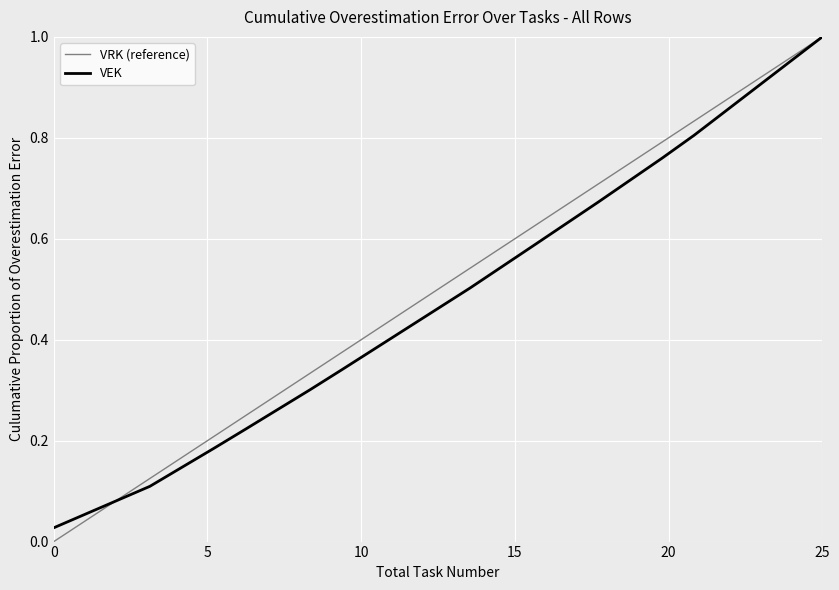

Which series has the widest spread of values?

VRK (reference)